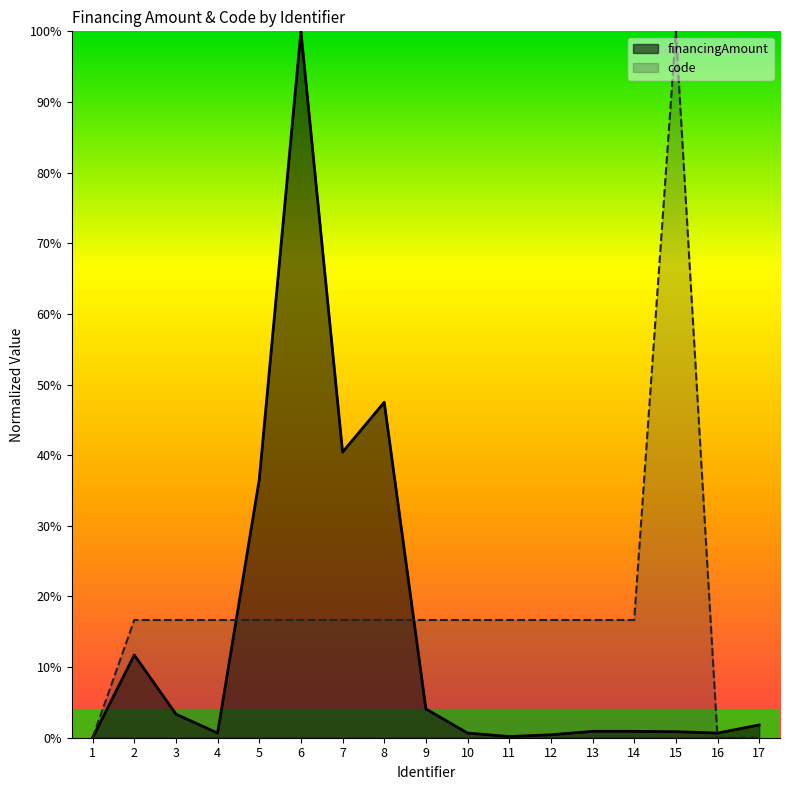

Between 2 and 7, which is larger?

7